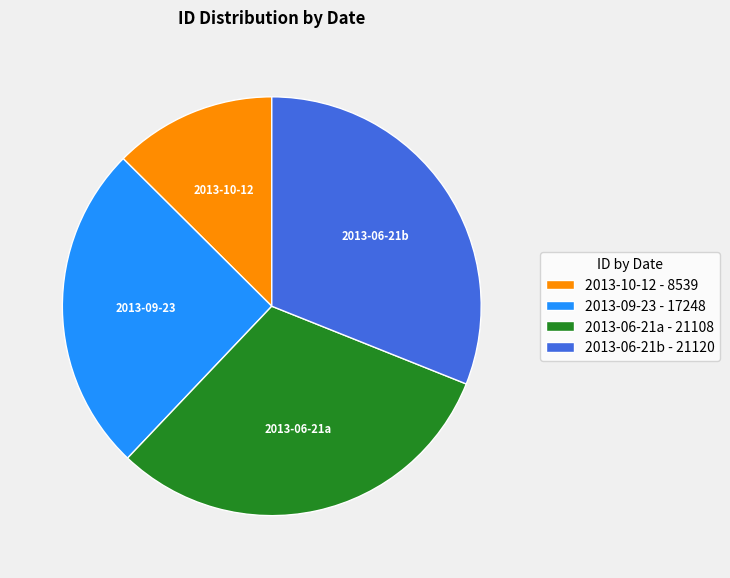

Is the sum of 2013-09-23 - 17248 and 2013-06-21b - 21120 greater than half?

Yes